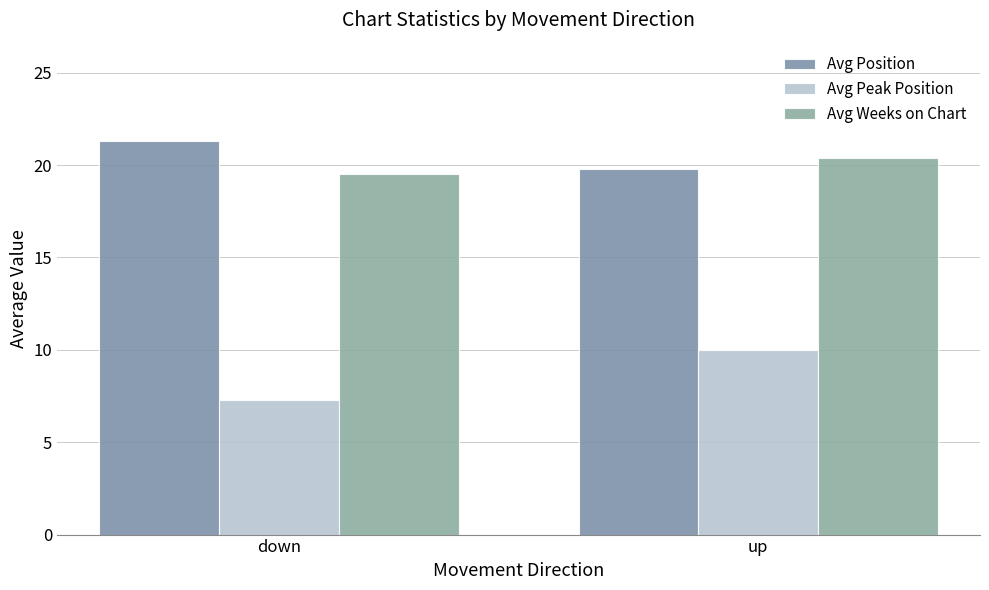

True or false: Avg Peak Position has a value of 10.0 at up.

True